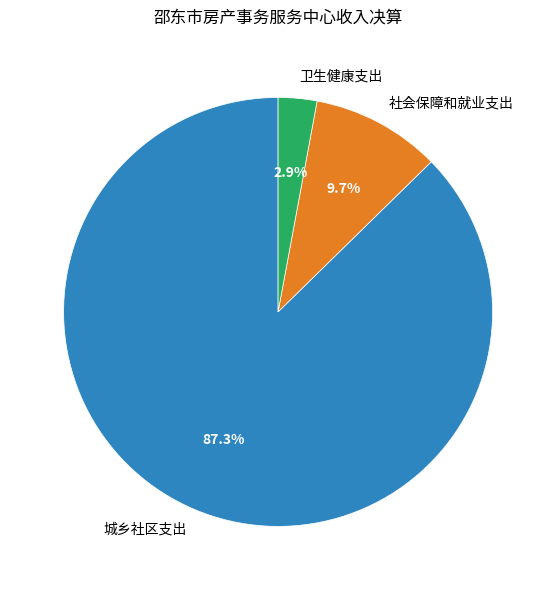

True or false: 城乡社区支出 accounts for 87% of the total.

True